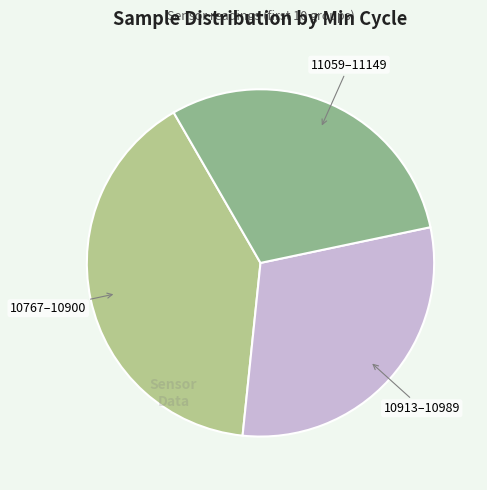

Which category has the biggest portion of the pie?

10767–10900